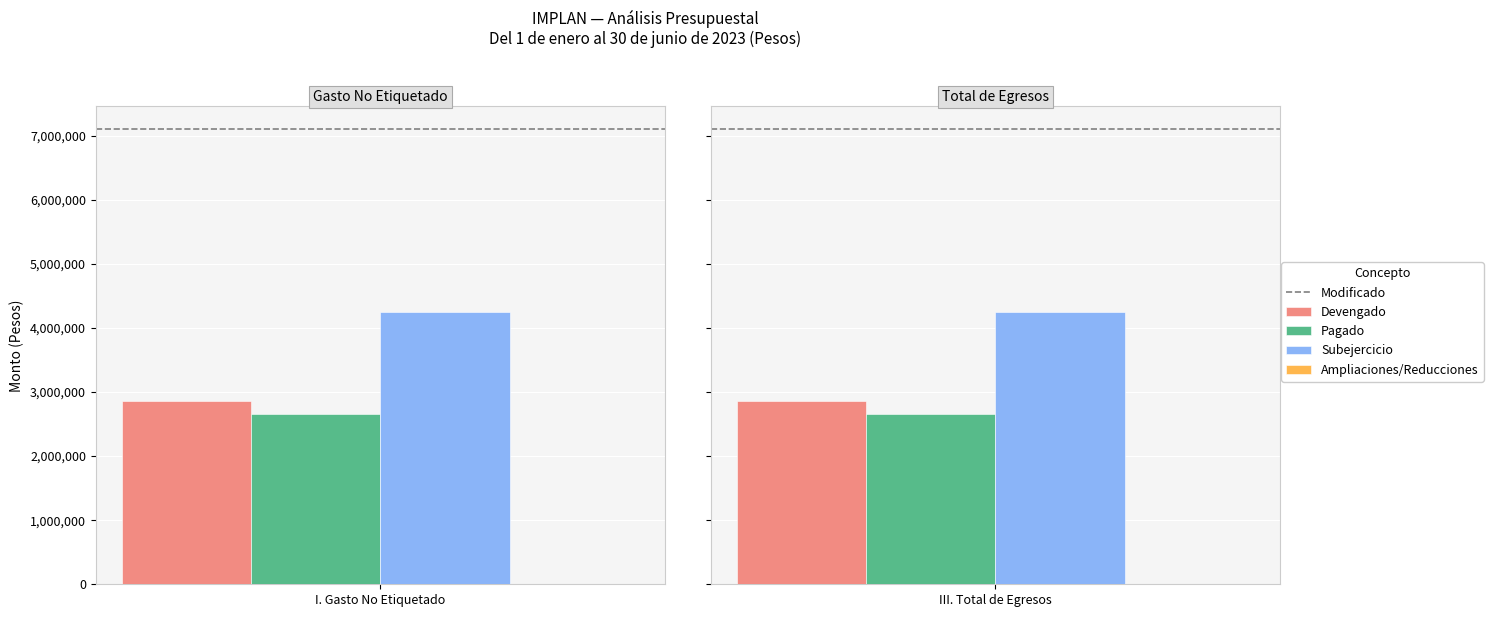

Between I. Gasto No Etiquetado and III. Total de Egresos, which is larger?

I. Gasto No Etiquetado